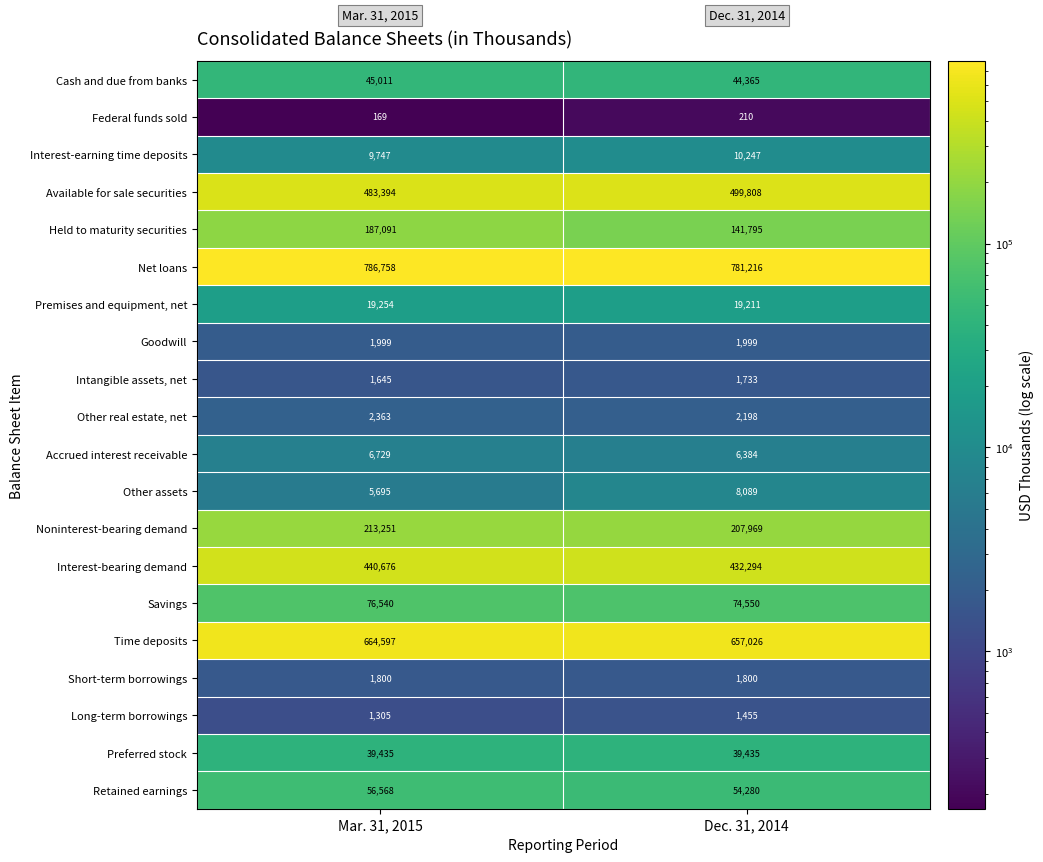

What is the total value across all series at Dec. 31, 2014?

2986064